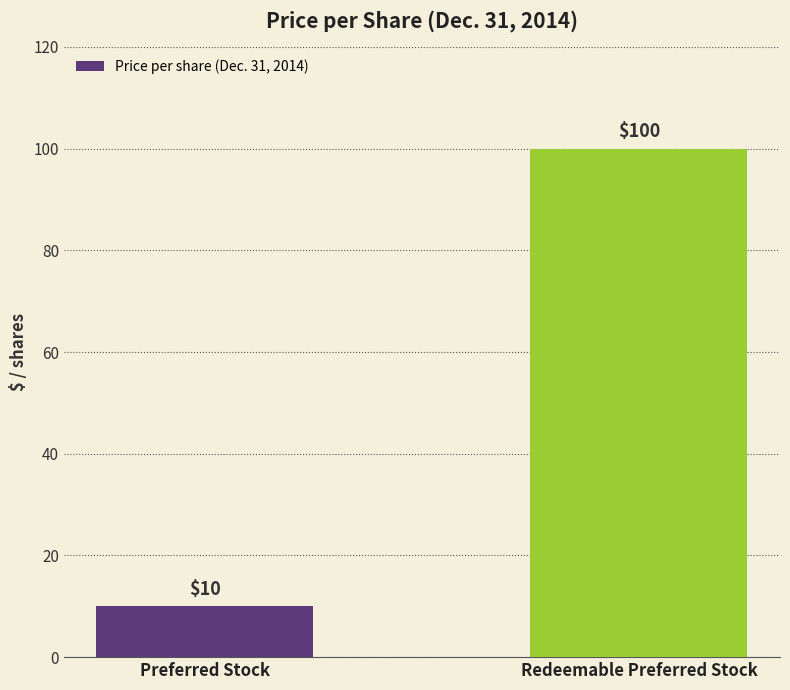

List the labels in order of value, smallest first.

Preferred Stock, Redeemable Preferred Stock